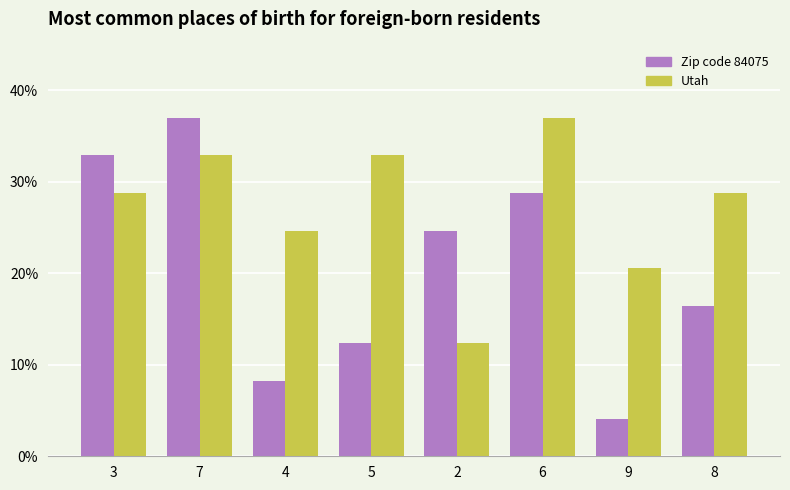

Which series has the widest spread of values?

Zip code 84075